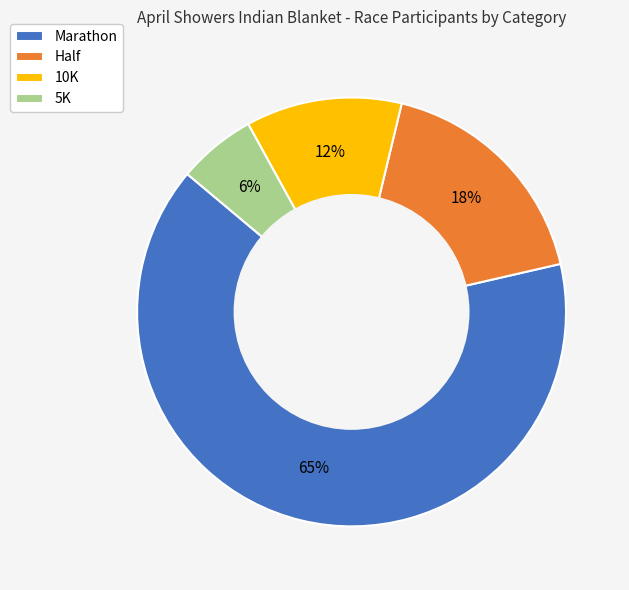

To the nearest percent, what percentage of the pie is 5K?

6%